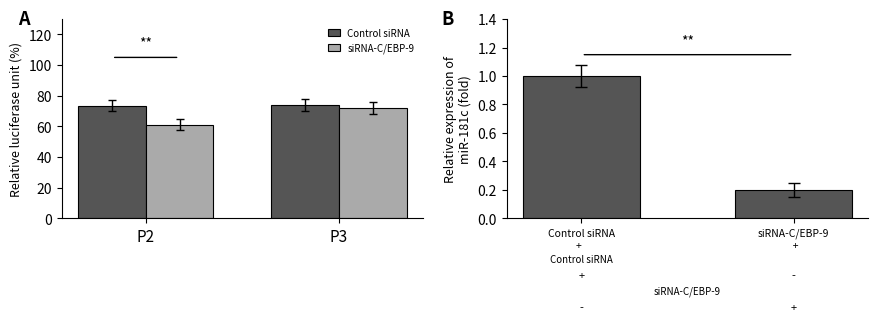

What is the approximate value of Control siRNA at P3?

73.8